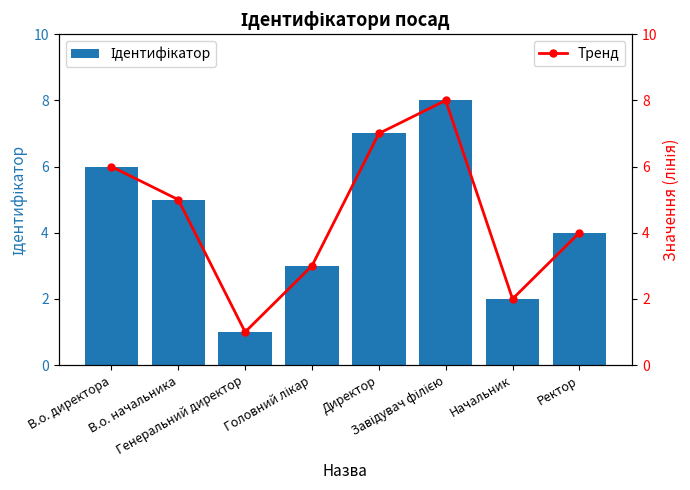

How many groups of bars are there?

8